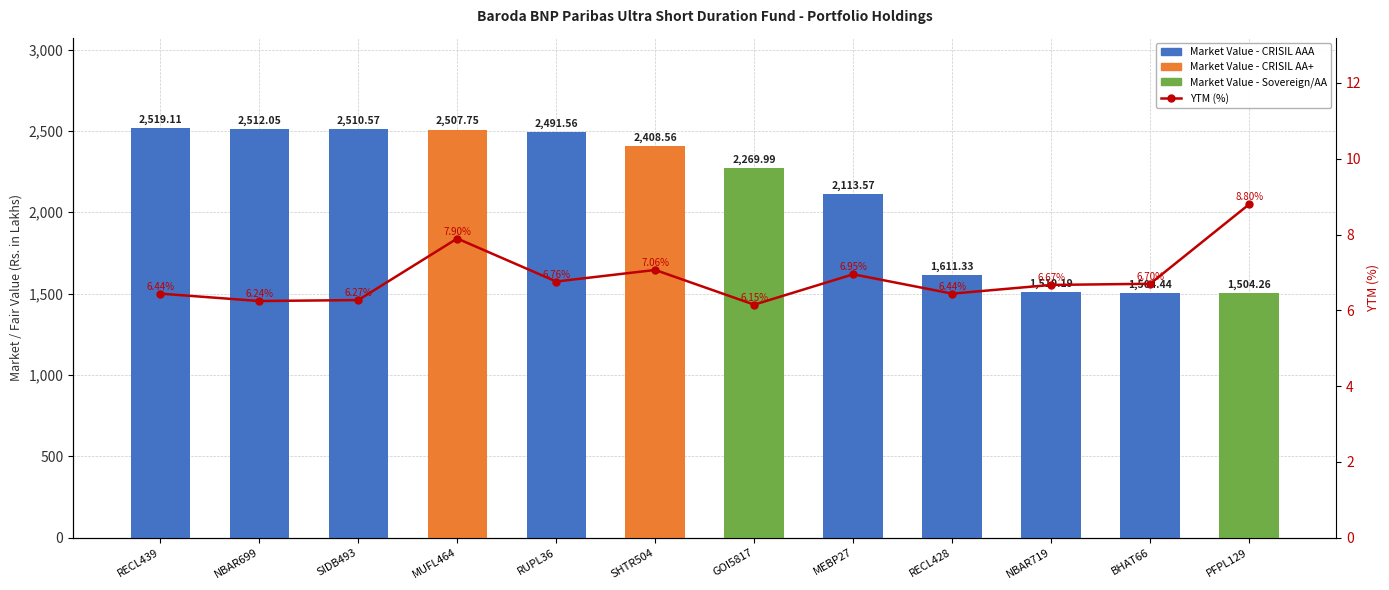

What is the difference between the values at MUFL464 and SIDB493?

1.6